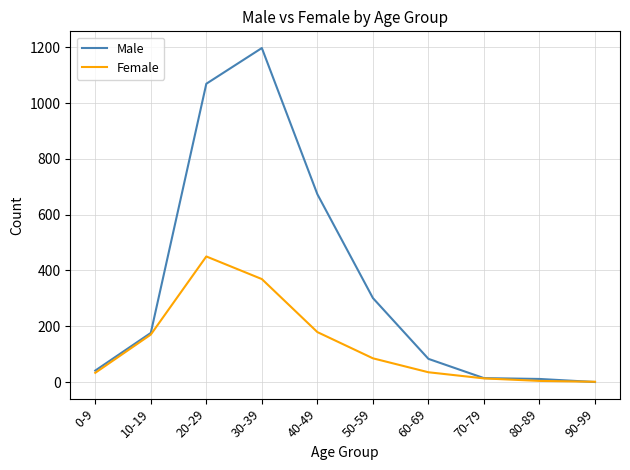

At which category does Male reach its first local peak?

30-39